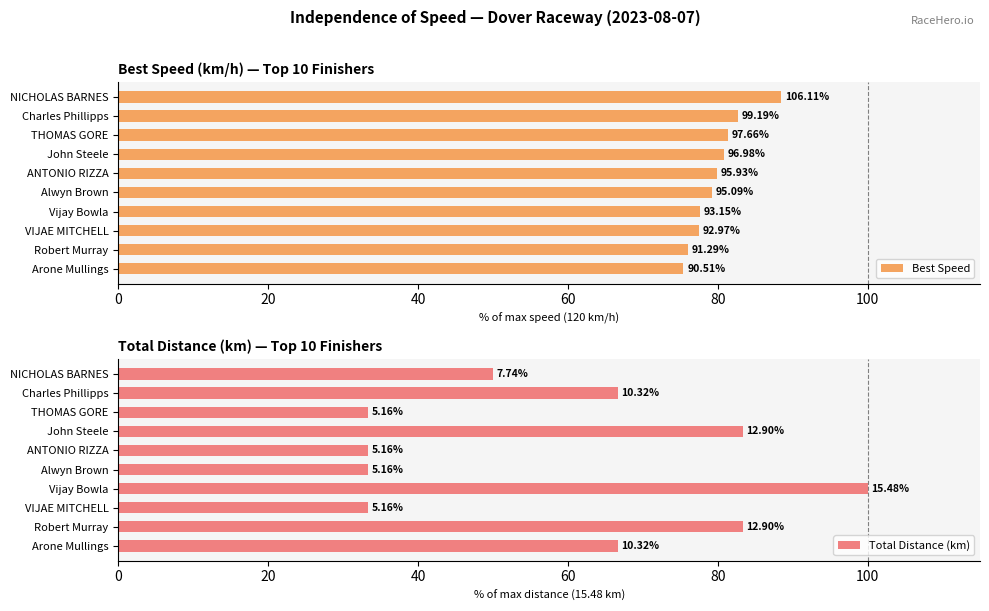

What is the highest value of the Total Distance (km) series?

100.0